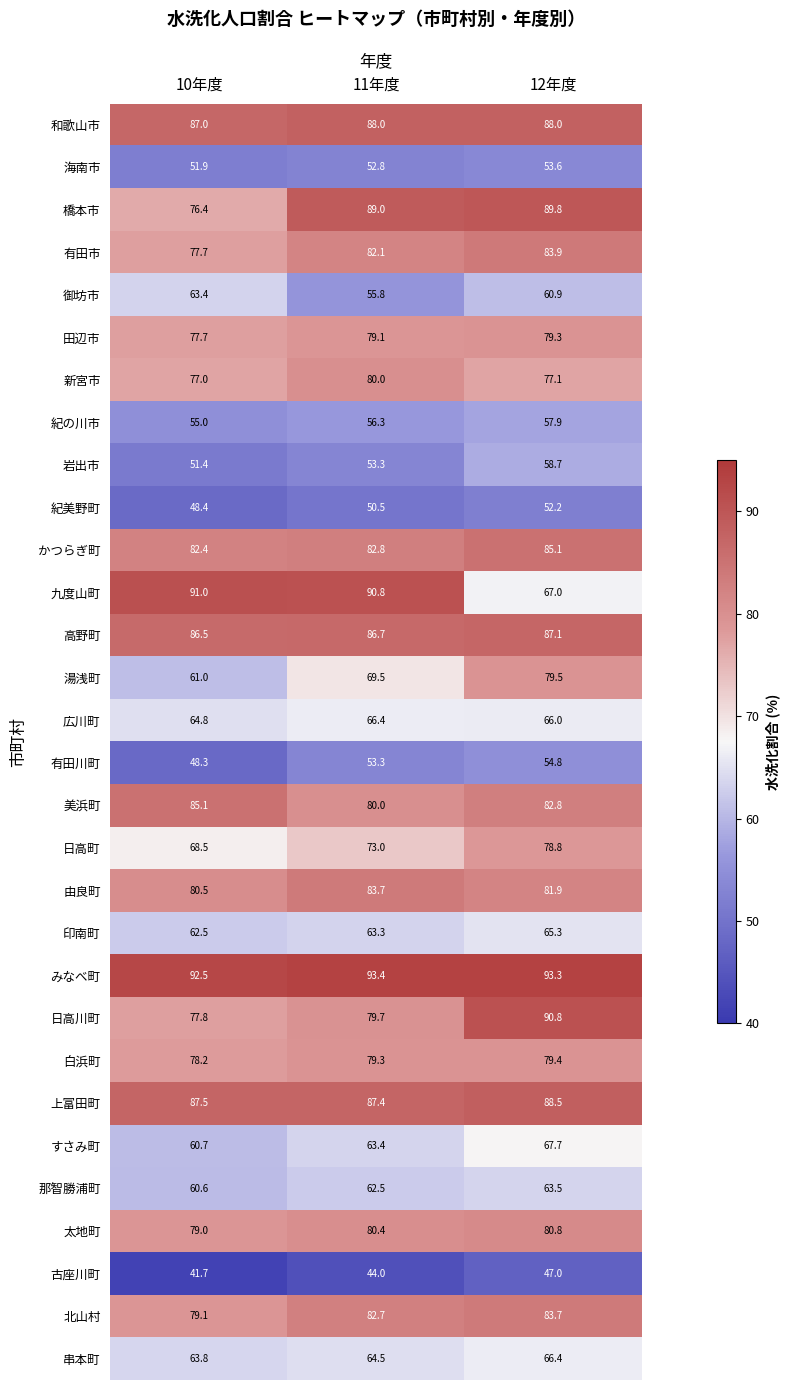

List the labels in order of 広川町 value, largest first.

11年度, 12年度, 10年度